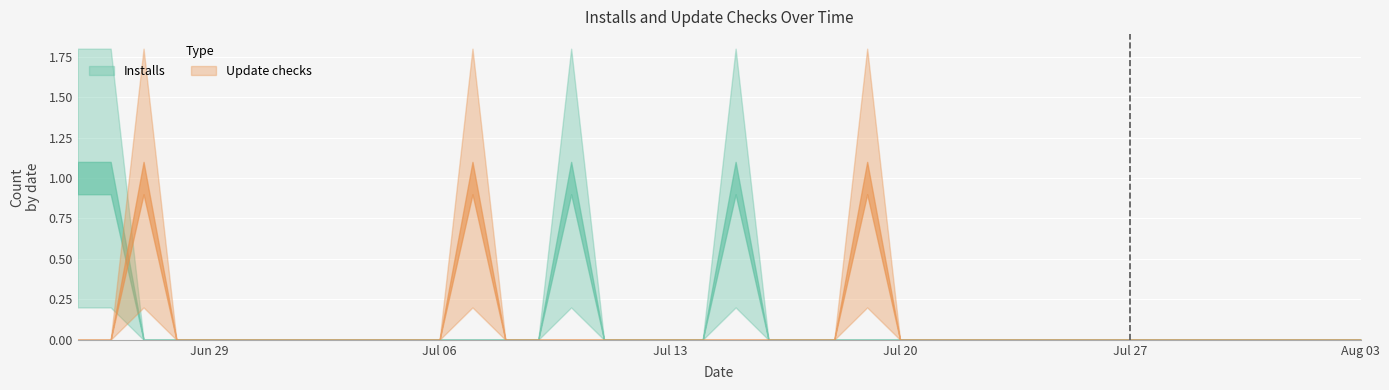

Which series has the largest total across all categories?

Installs